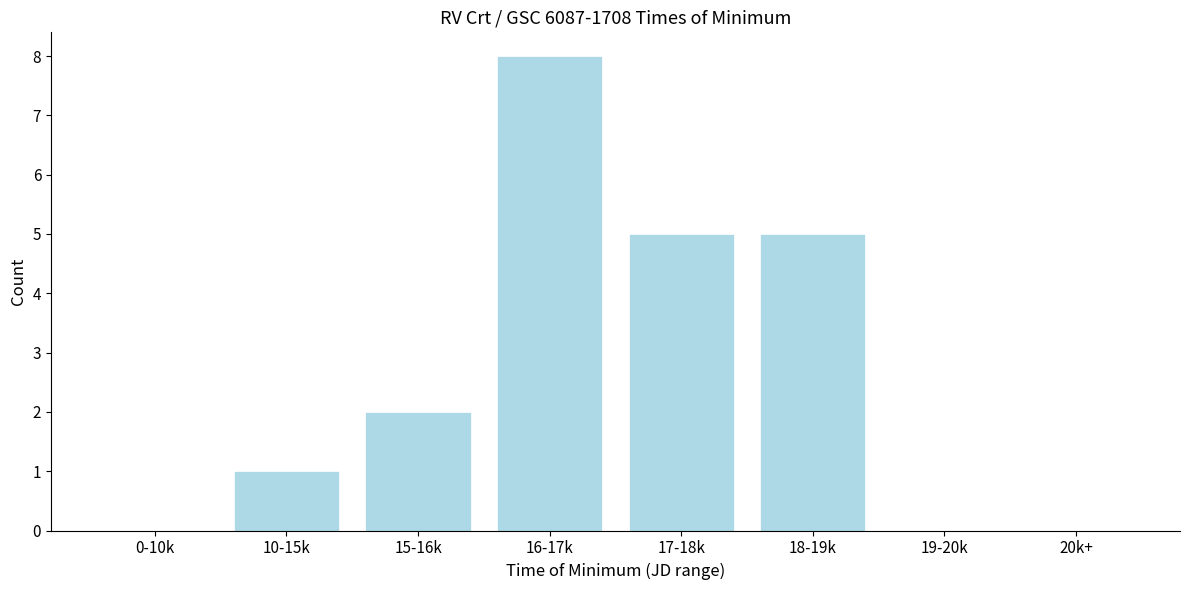

Reading left to right, transcribe all the data shown in this chart.

0-10k=0	10-15k=1	15-16k=2	16-17k=8	17-18k=5	18-19k=5	19-20k=0	20k+=0